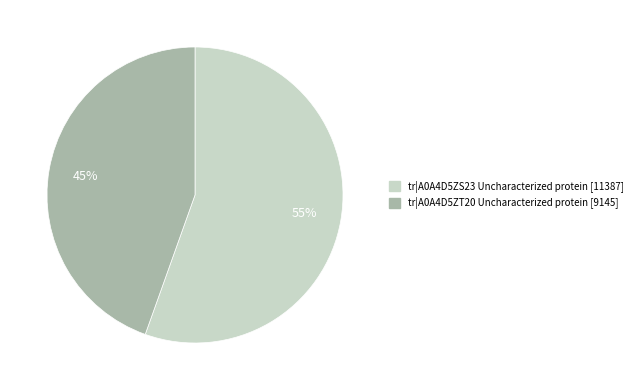

To the nearest percent, what is the average slice percentage?

50%